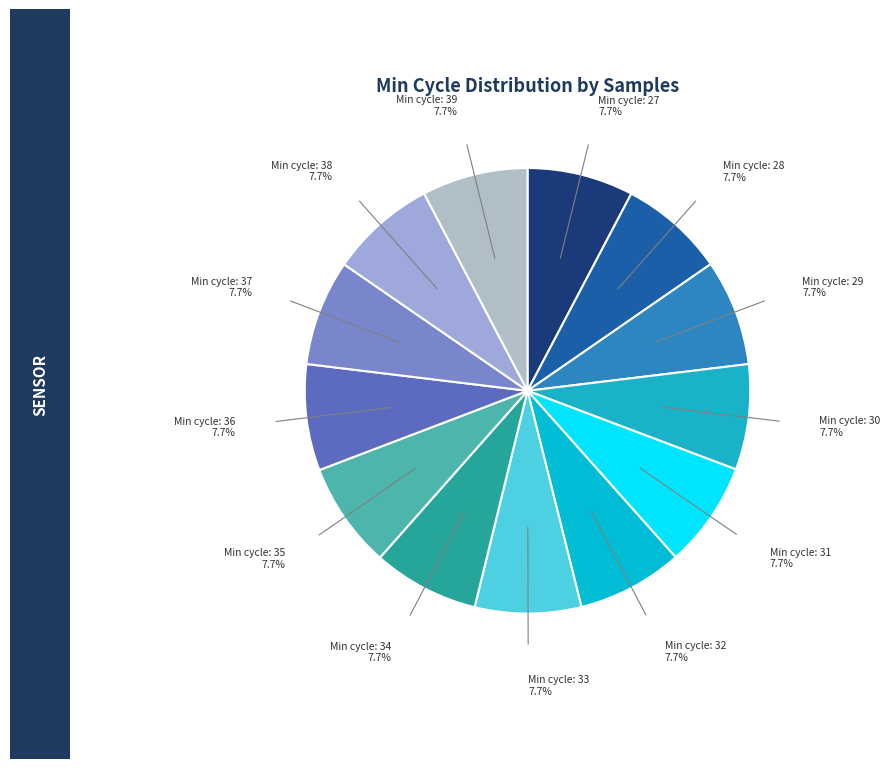

How many slices are in this pie chart?

13